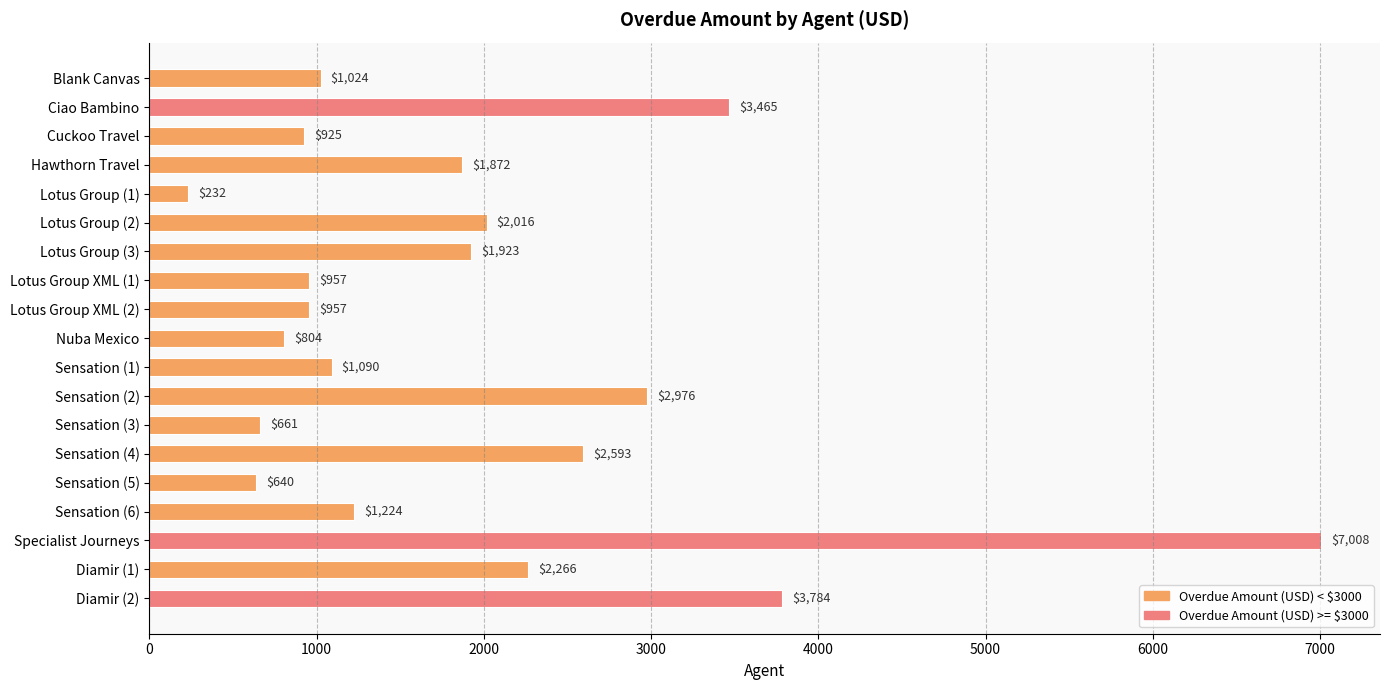

The chart shows a value of 1440 at Lotus Group XML (2). True or false?

False